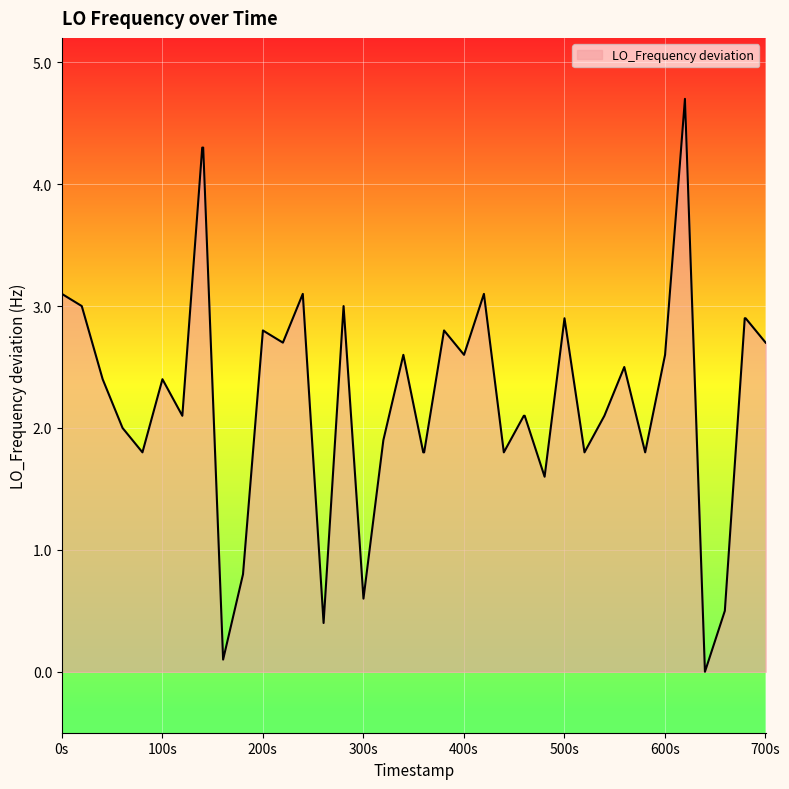

What is the maximum value shown in the chart?

4.7